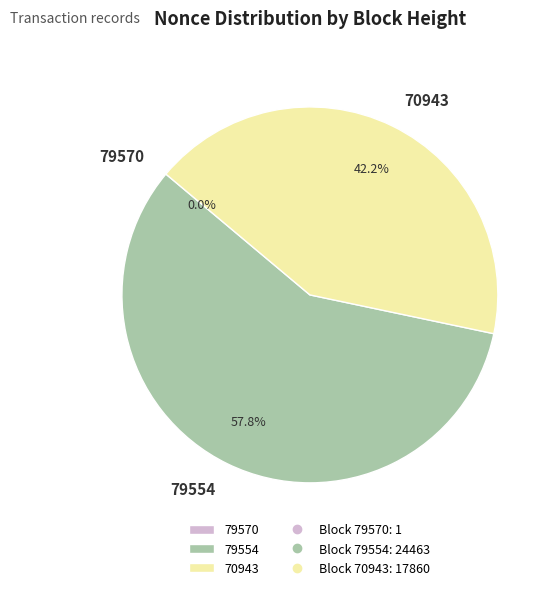

Which slice represents more than half of the pie?

79554